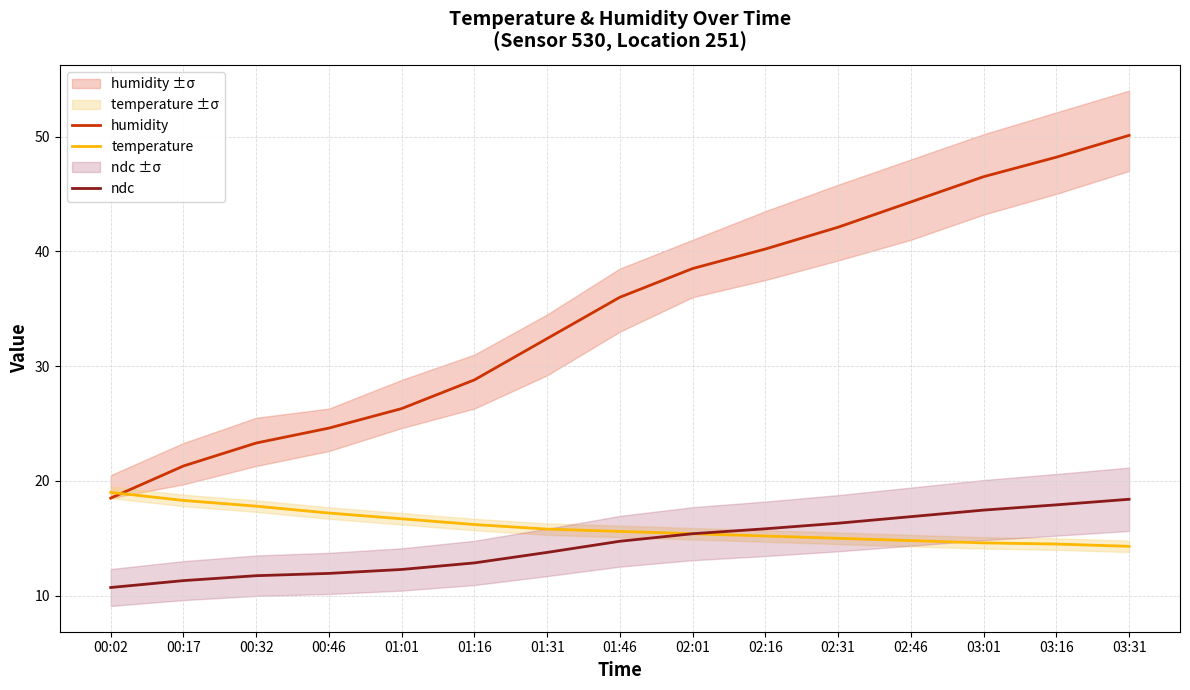

What is the value of the humidity point at the 10th from the left?

40.2